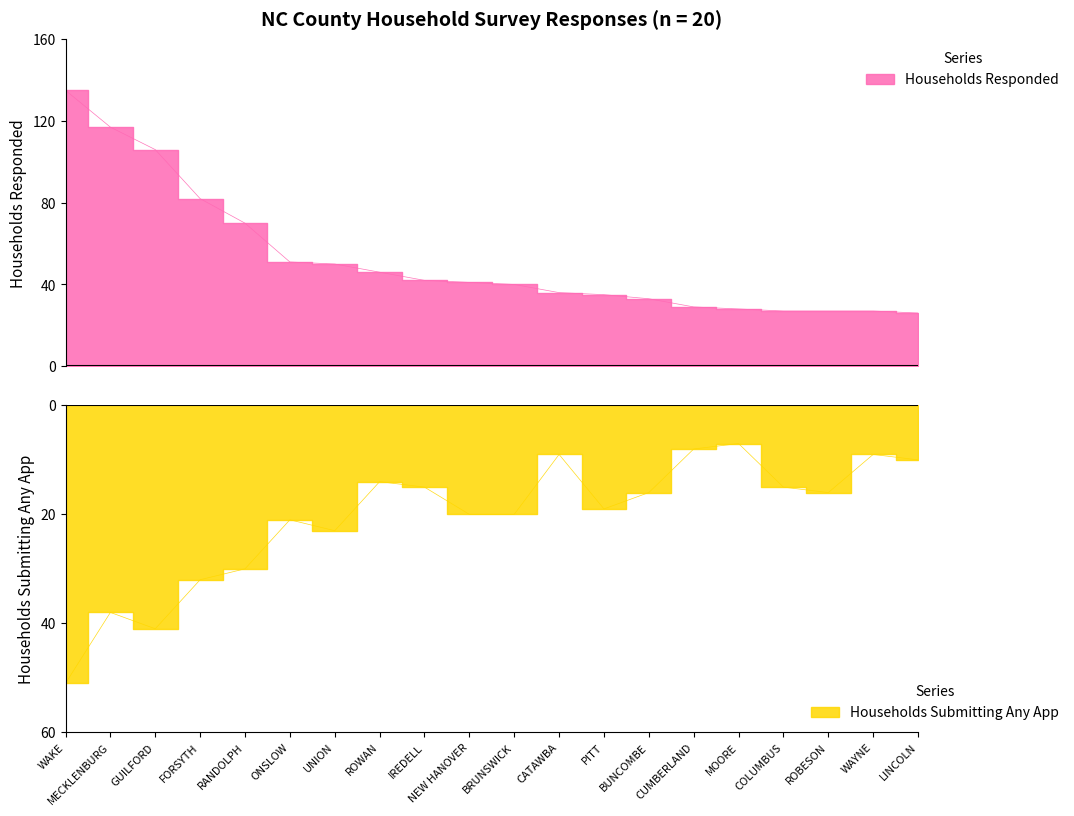

At which category does Households Submitting Any App reach its first local peak?

MECKLENBURG